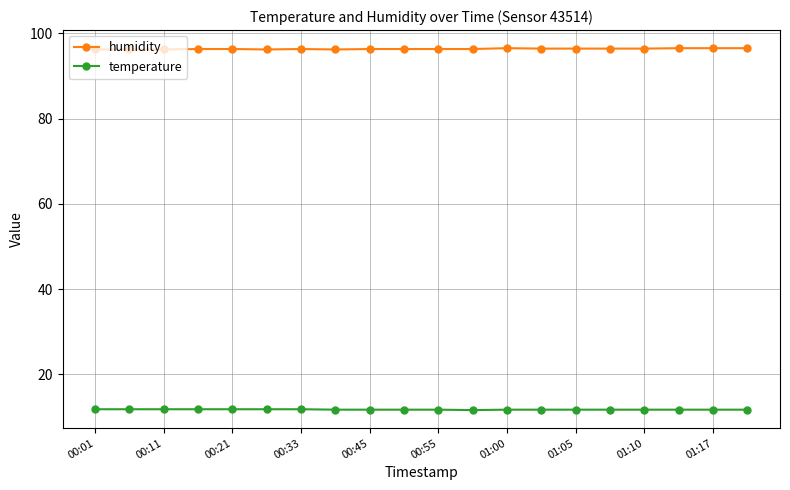

What is the value of the temperature point at the 11th from the left?

11.7